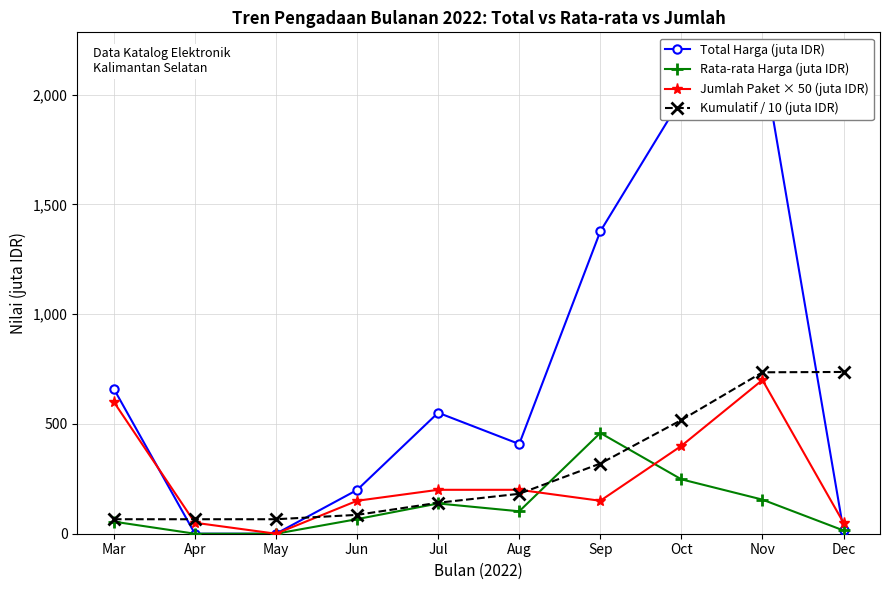

Which series changed the most between Apr and Sep?

Total Harga (juta IDR)